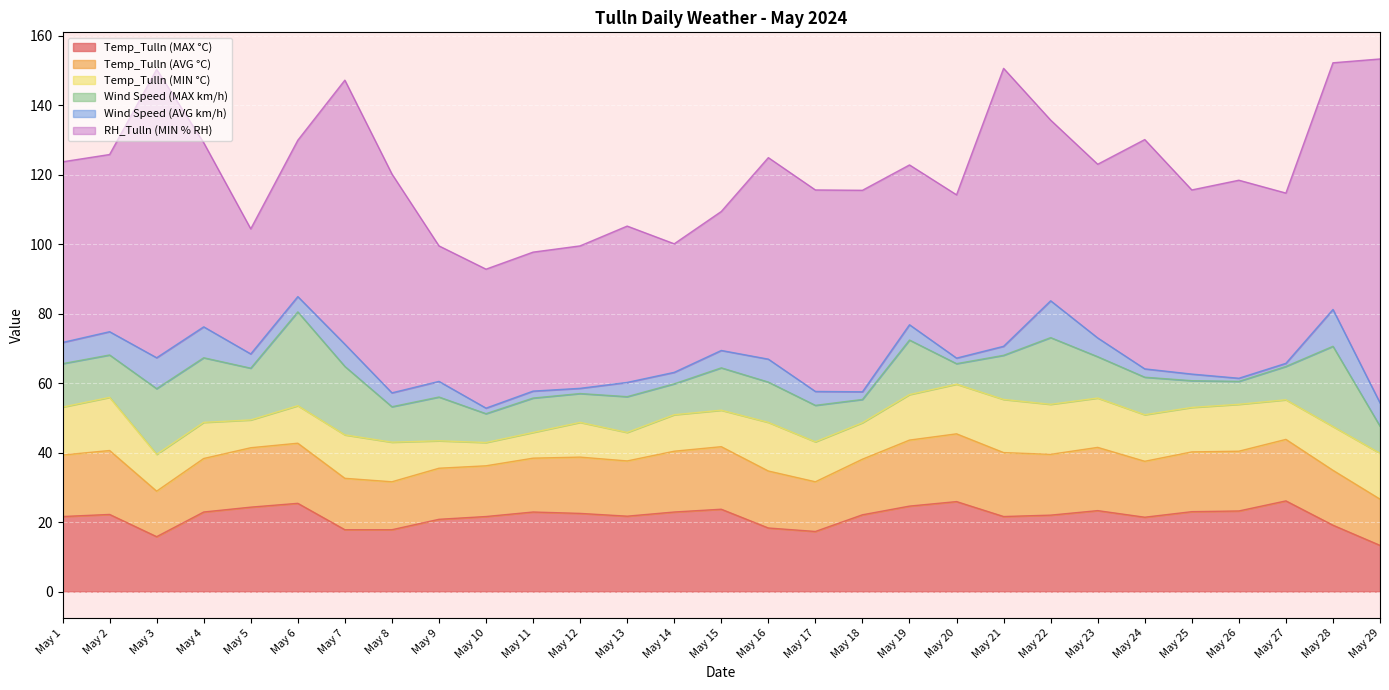

In Temp_Tulln (MIN °C), how many points are lower than both neighbors (excluding endpoints)?

6